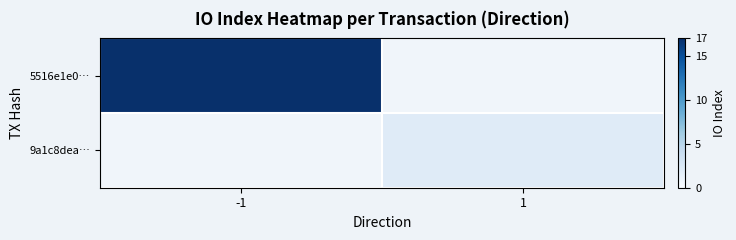

Which series has the widest spread of values?

5516e1e0…